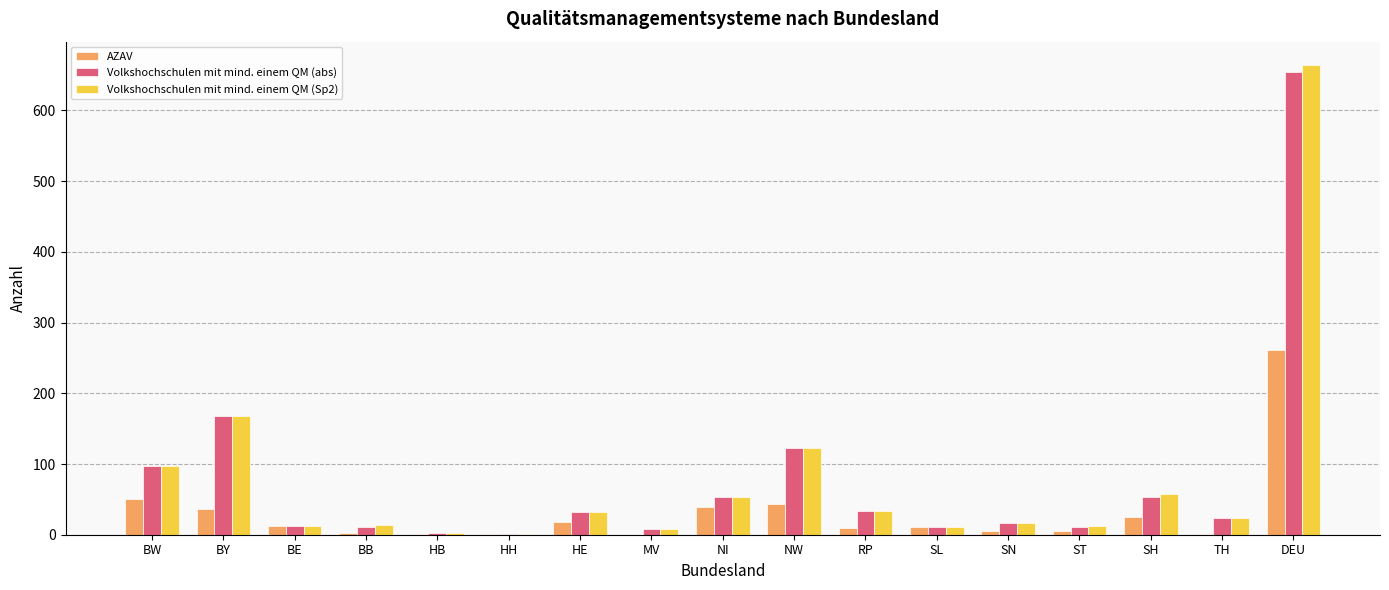

Which category has the highest value in the Volkshochschulen mit mind. einem QM (abs) series?

DEU